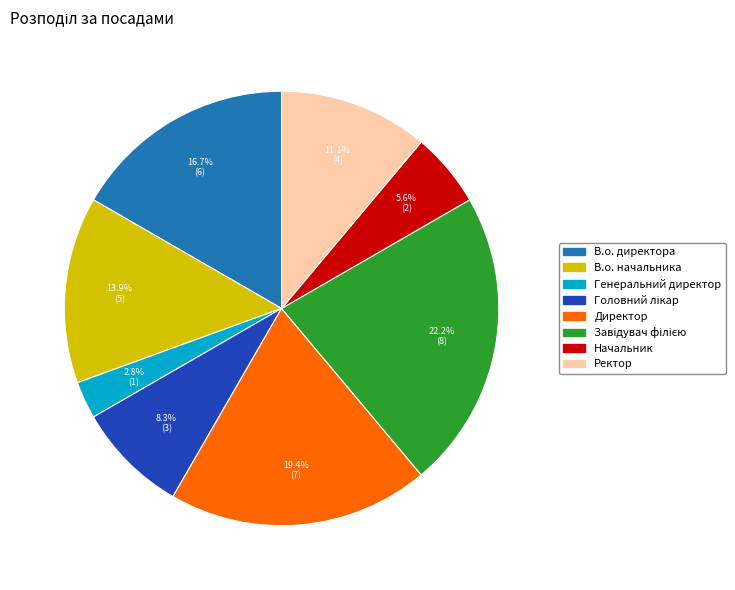

Between Ректор and Директор, which is larger?

Директор